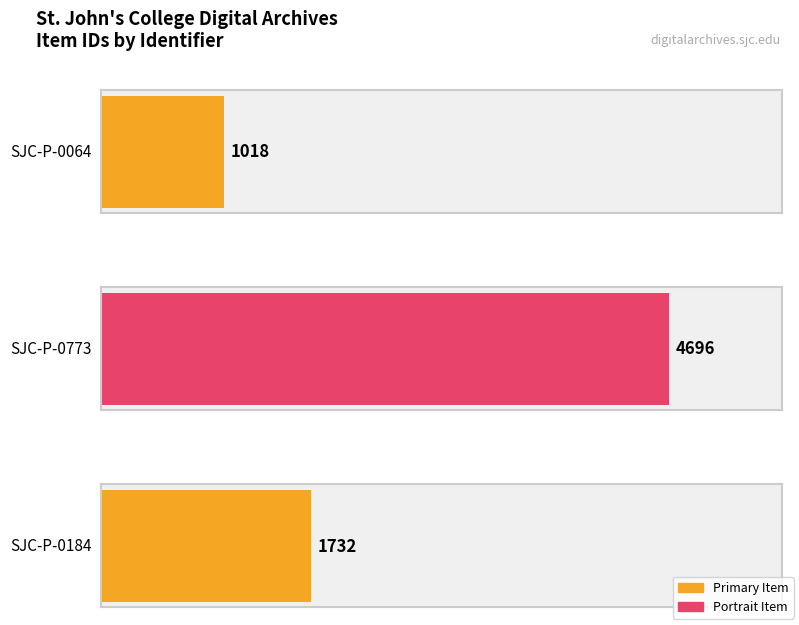

The value at SJC-P-0773 is 4696. True or false?

True